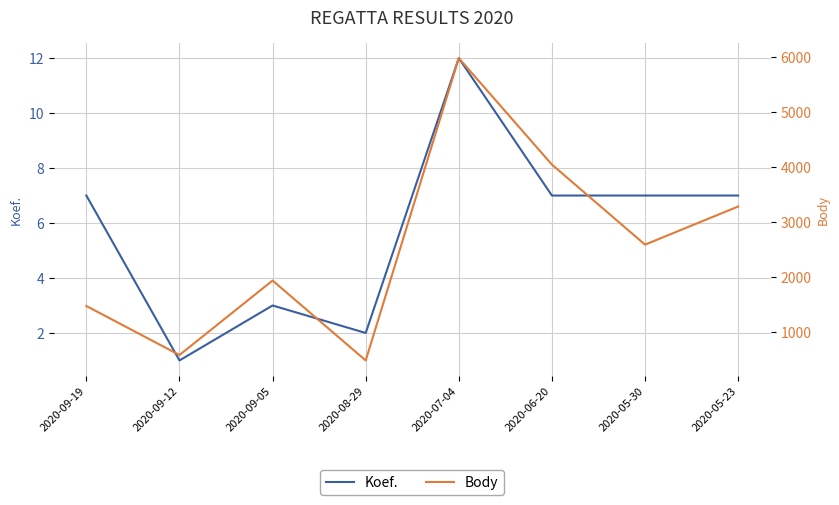

Rank the series at 2020-09-12 from lowest to highest value.

Koef., Body